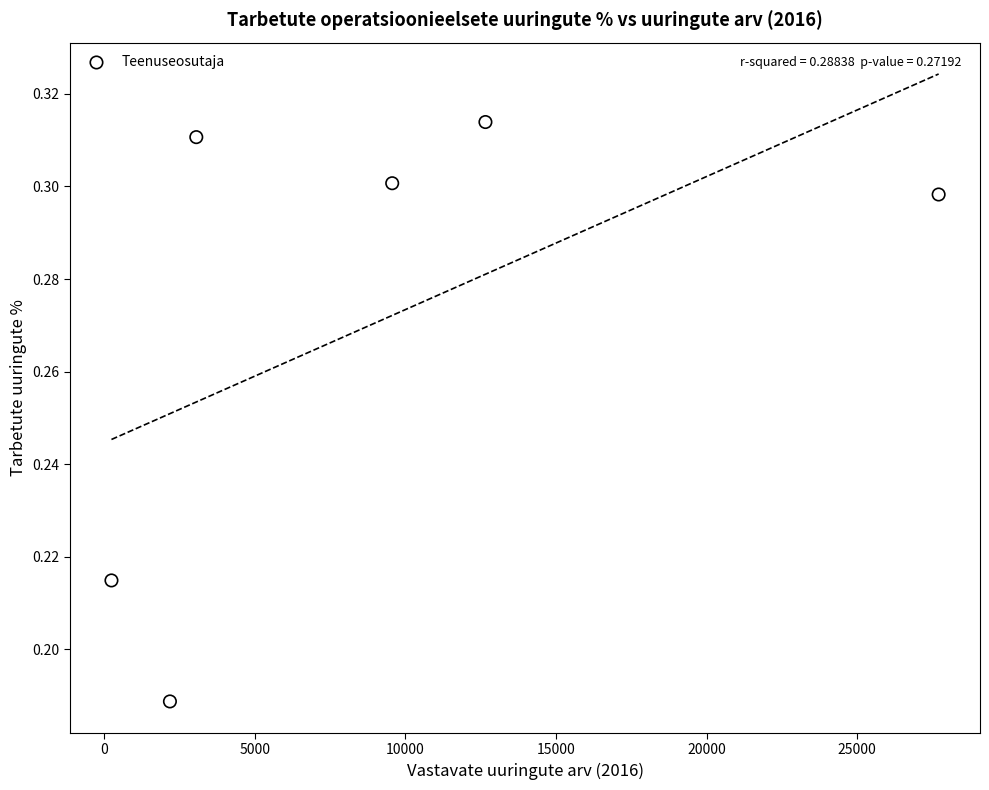

What is the average X value?

9233.3